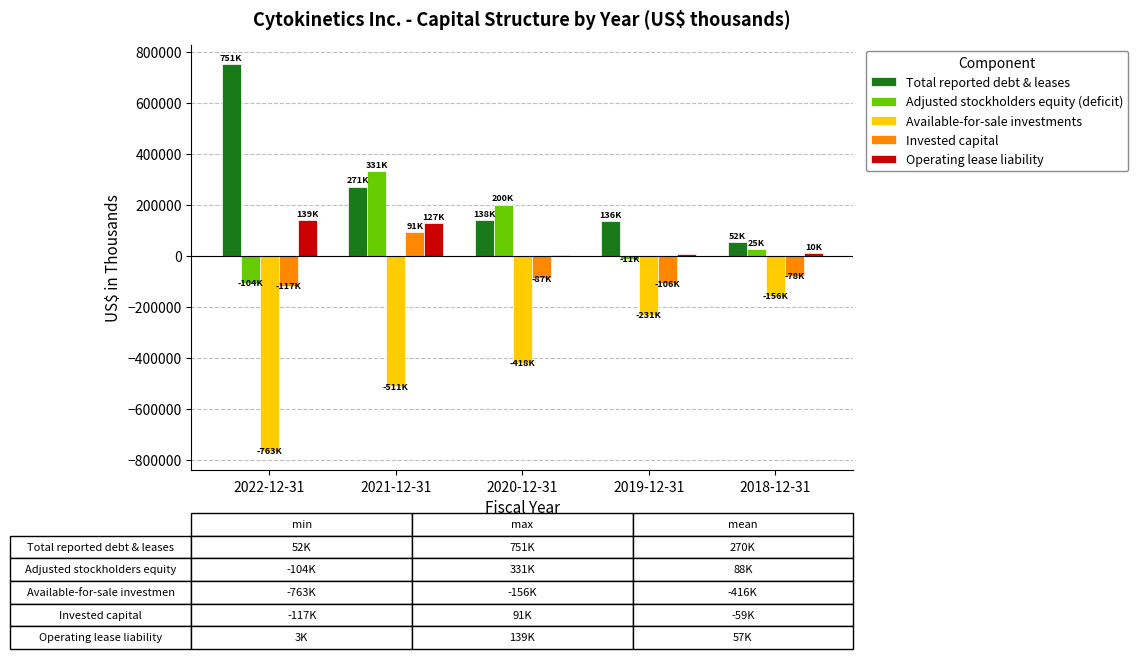

What is the sum of all Invested capital values?

-298827